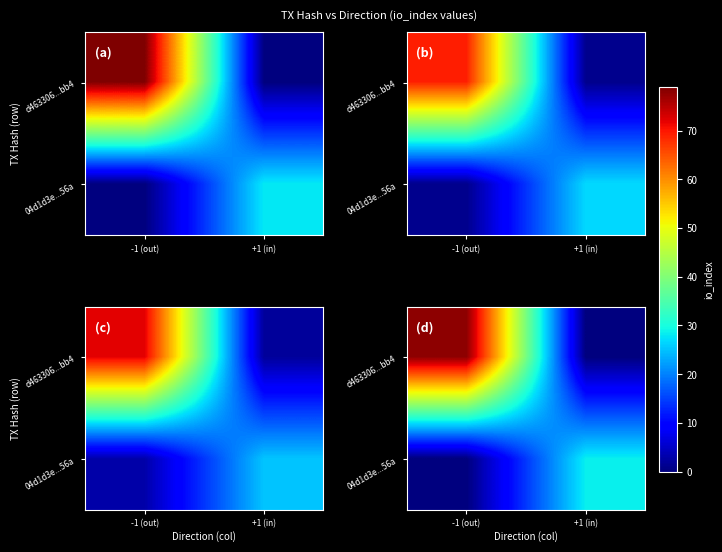

What is the highest value of the 04d1d3e...56a series?

28.6